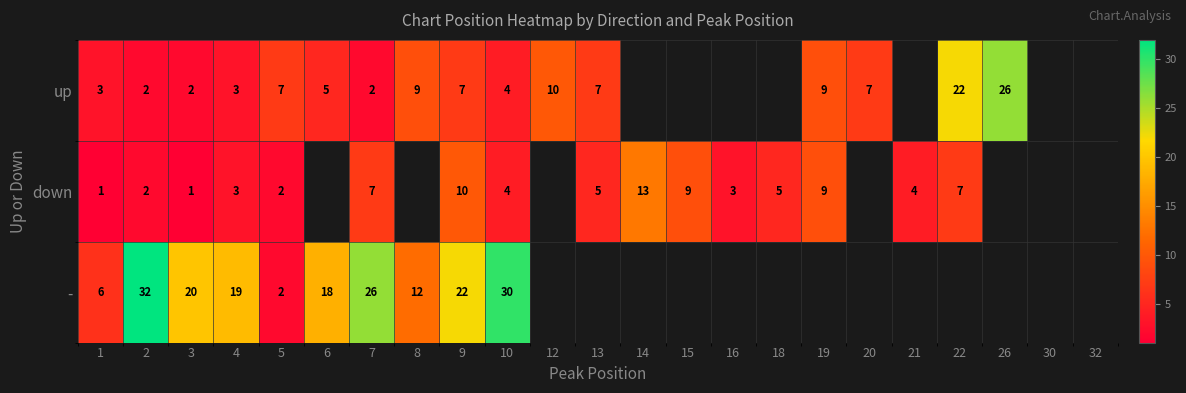

What is the total value across all series at 4?

25